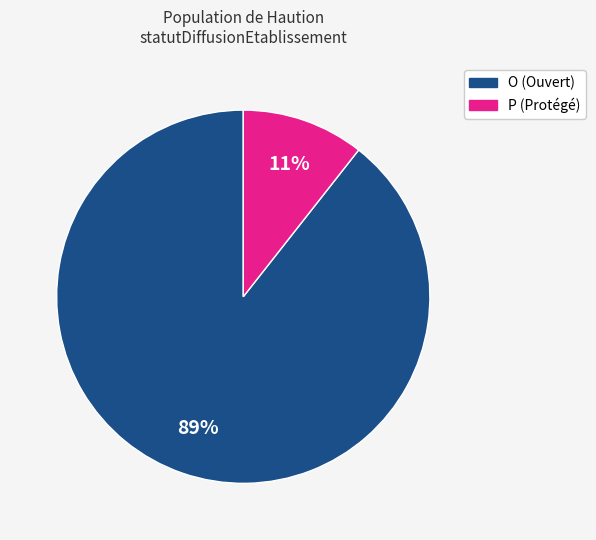

To the nearest percent, what is the combined percentage of P and O?

100%